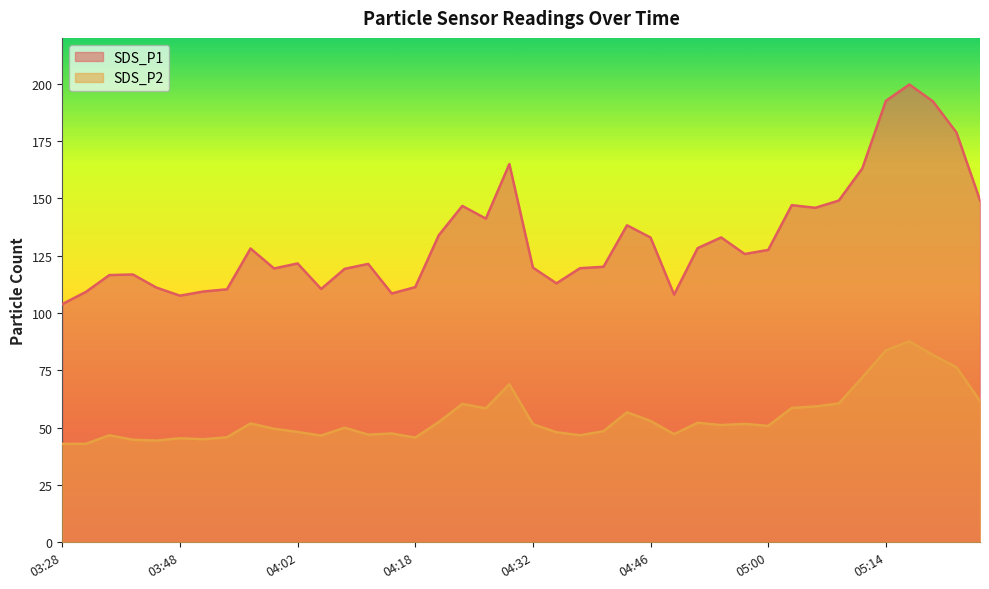

The value of SDS_P1 at 04:57 is 125.8. True or false?

True